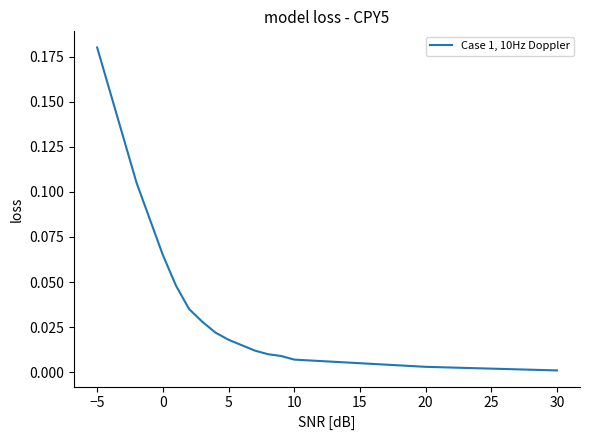

How many lines are shown in the chart?

1